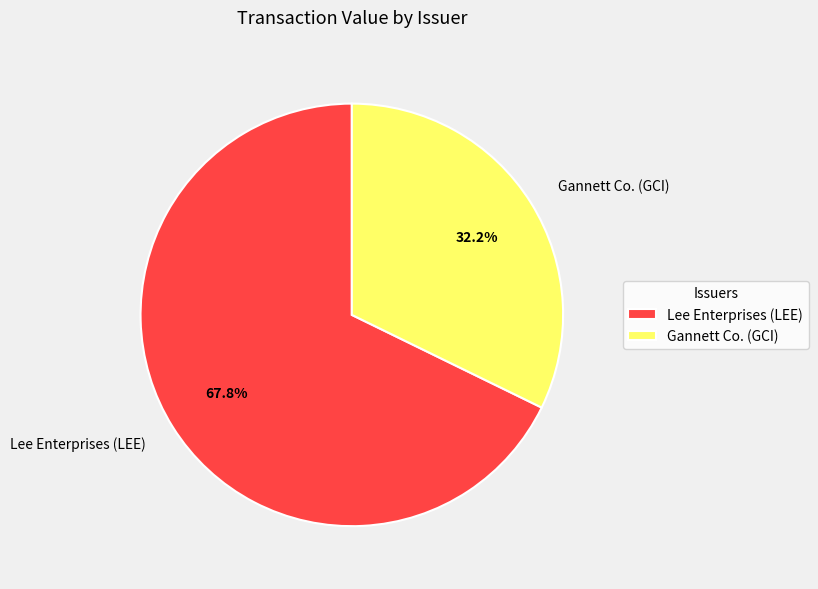

Is there any slice that represents more than half of the pie?

Yes